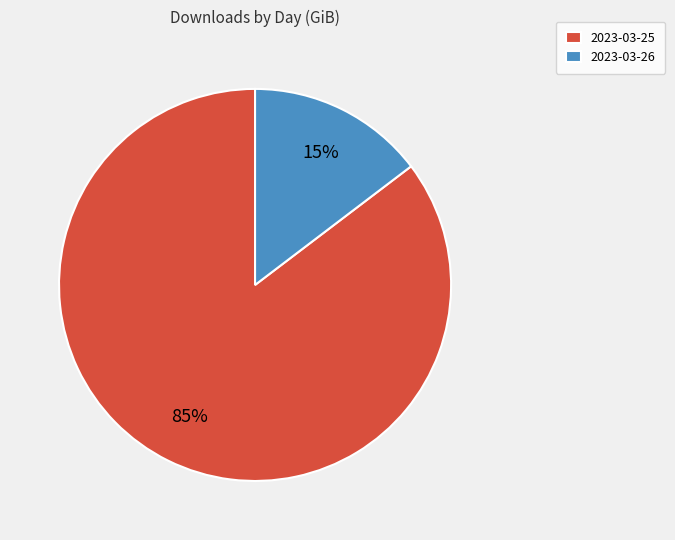

Between 2023-03-25 and 2023-03-26, which is larger?

2023-03-25